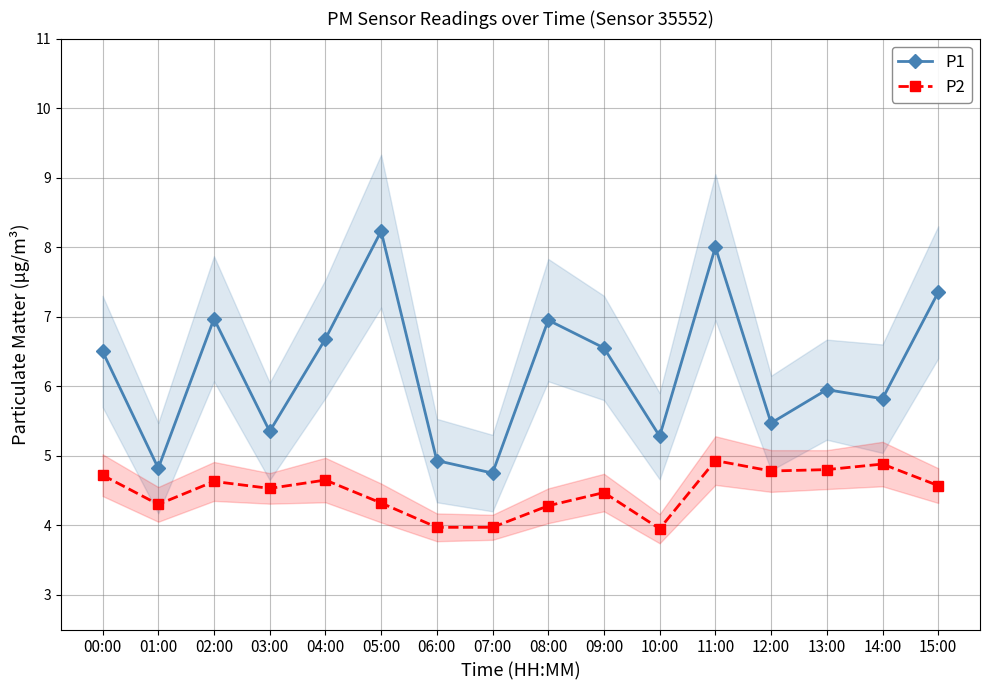

Is the value of P1 at 04:00 greater than the value of P2 at 02:00?

Yes